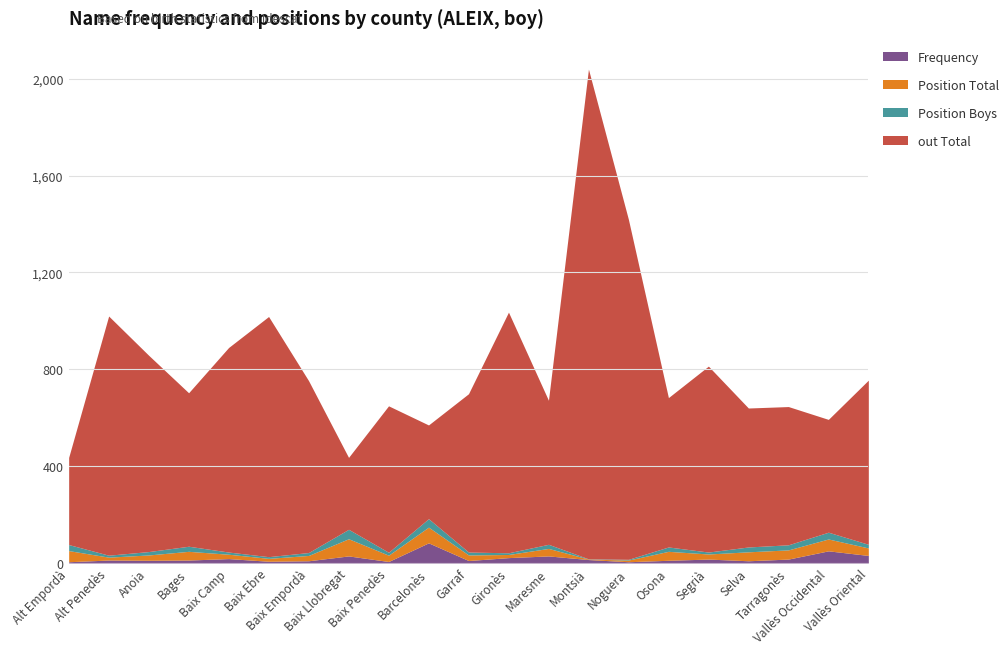

True or false: Frequency and out Total intersect in this chart.

False